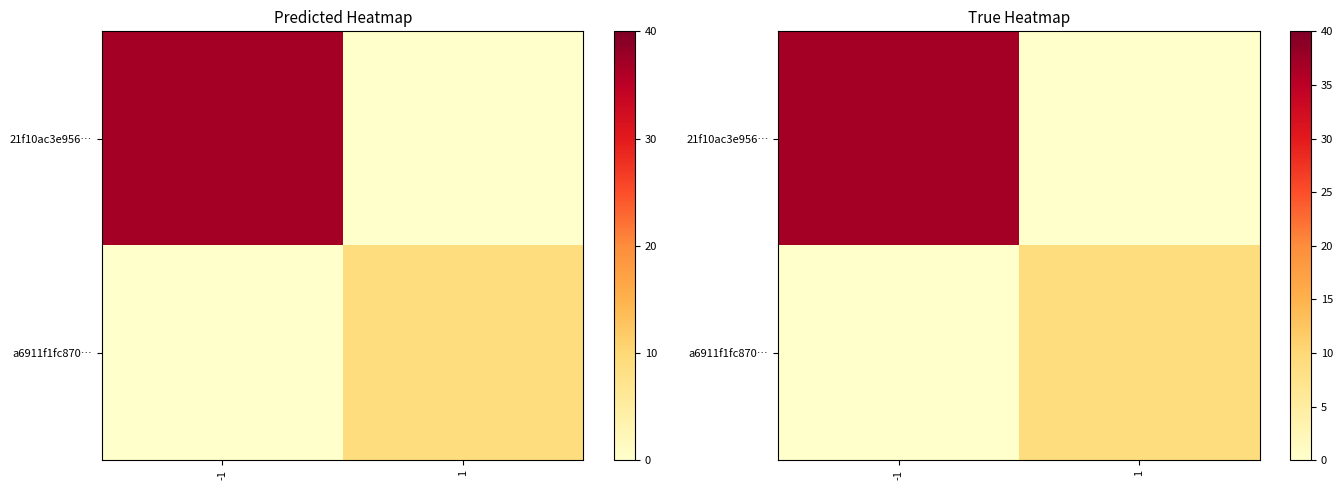

List the labels in order of 21f10ac3e956… value, largest first.

-1, 1